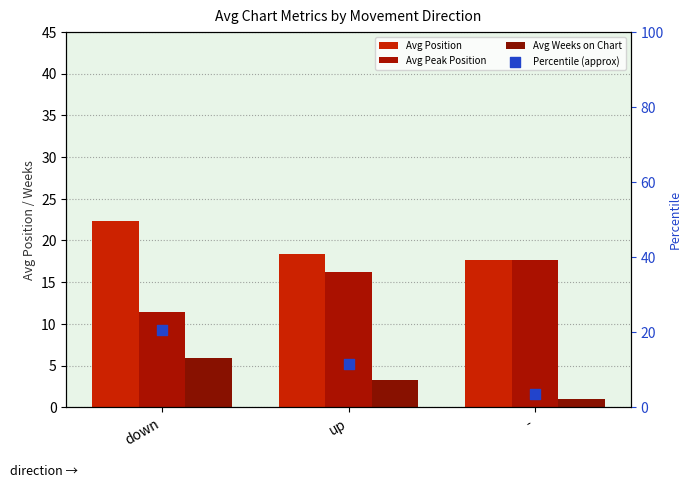

Is the value of Avg Position at - greater than the value of Avg Weeks on Chart at up?

Yes